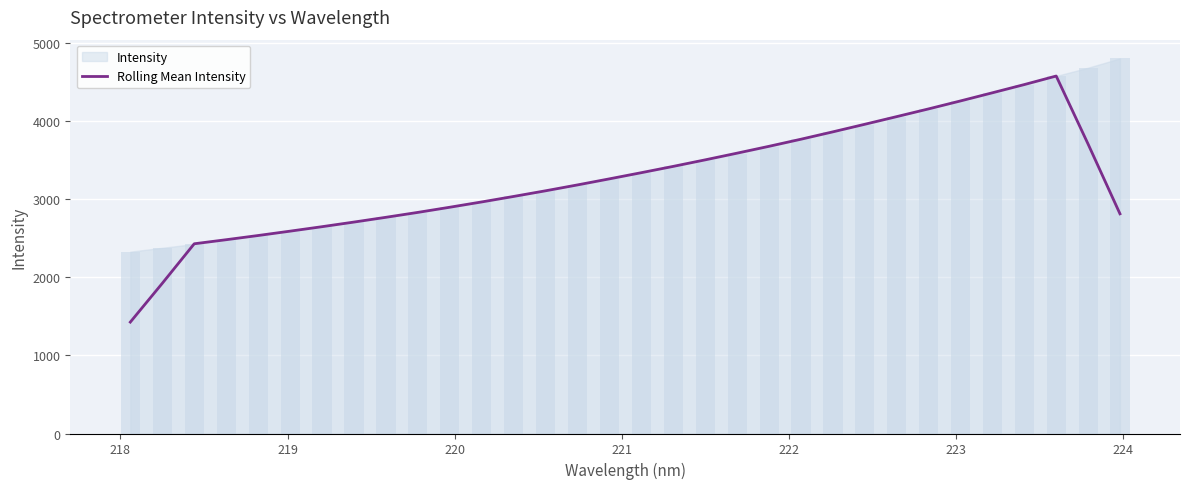

Reading left to right, transcribe all the data shown in this chart.

1426.1	1922.3	2428.8	2480.8	2534.6	2590.5	2647.6	2706.8	2767.8	2830.6	2896.6	2964.5	3034.9	3107.3	3182.5	3260.1	3339.1	3419.8	3503.4	3589.1	3676.7	3767.5	3861.8	3958.7	4056.7	4155.6	4257.5	4361.8	4467.0	4576.3	3705.2	2812.3